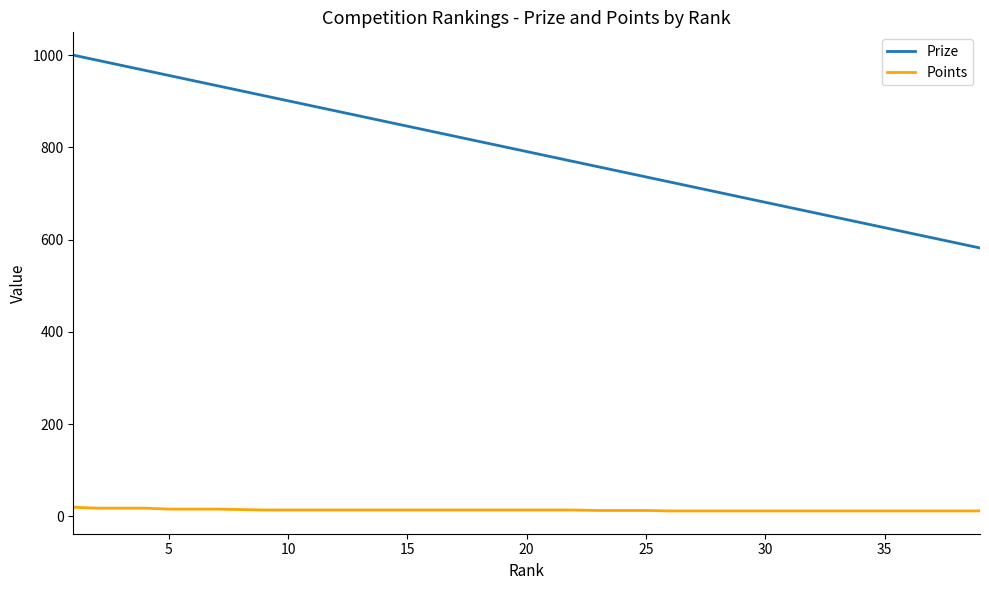

Which series has the largest range (max minus min)?

Prize